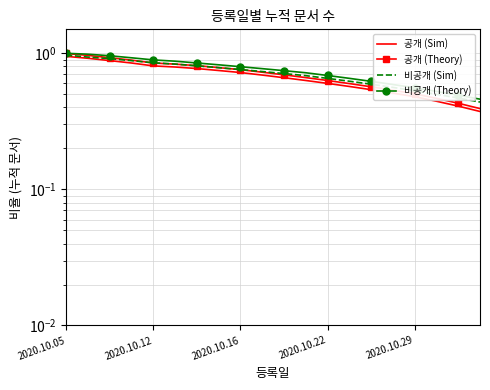

True or false: 공개 (Theory) and 공개 (Sim) intersect in this chart.

False